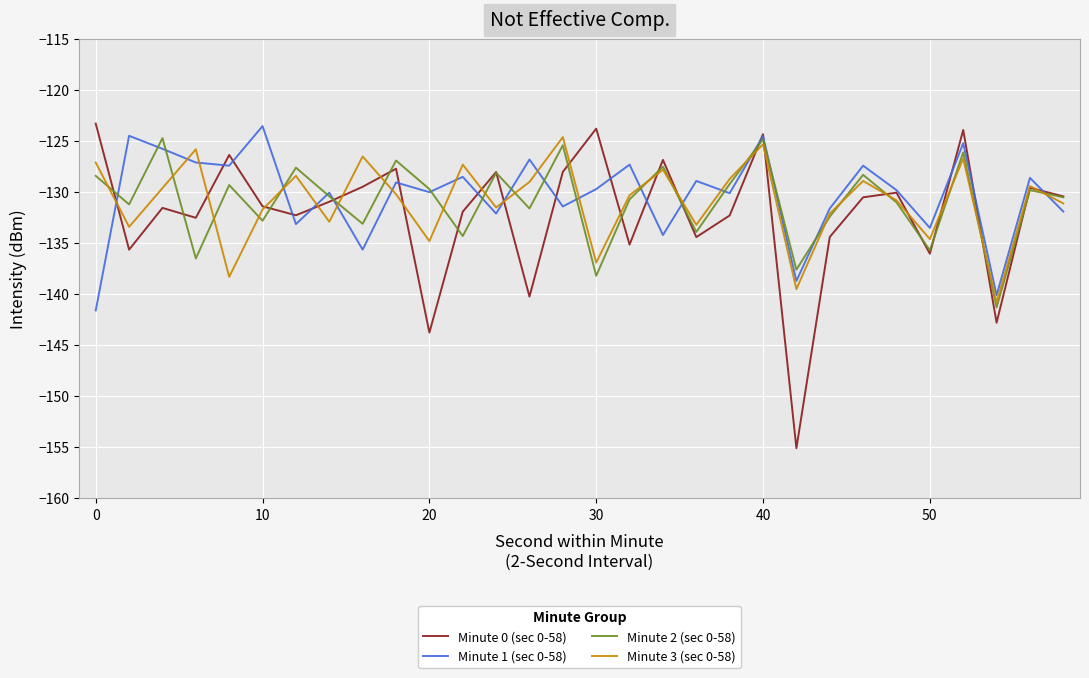

What is the average value of the Minute 2 (sec 0-58) series?

-130.9